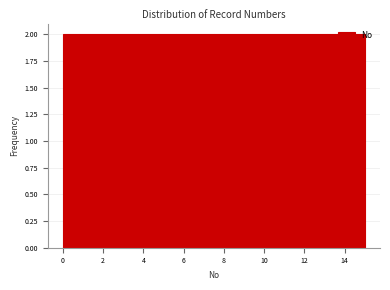

Reading left to right, list every bar in this chart as the range it spans on the x-axis followed by its height. Neither the bar edges nor the heights are printed on the chart, so give them approximately, as read against the axes.

0.0 to 1.8: 2
1.8 to 3.8: 2
3.8 to 5.6: 2
5.6 to 7.6: 2
7.6 to 9.4: 2
9.4 to 11.2: 2
11.2 to 13.2: 2
13.2 to 15.0: 2